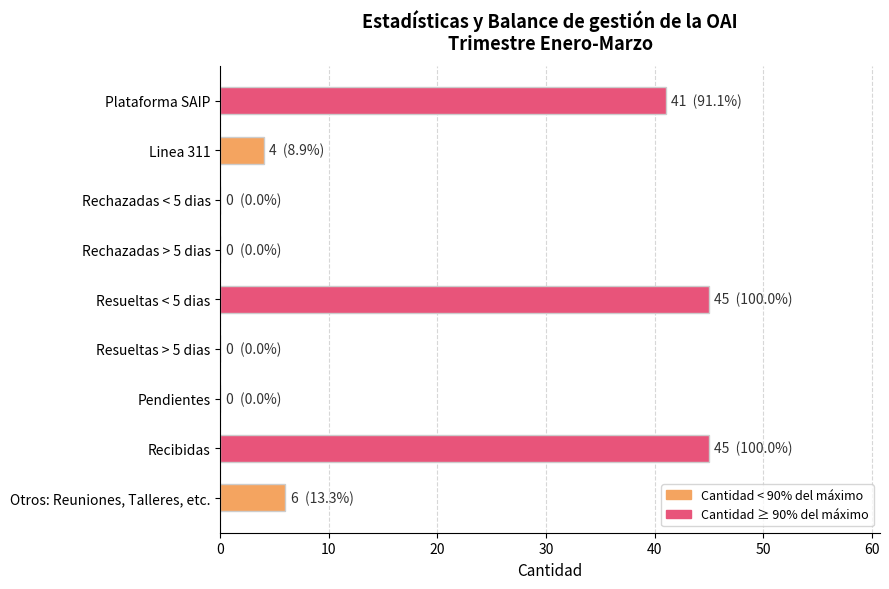

Count the number of categories in the chart.

9